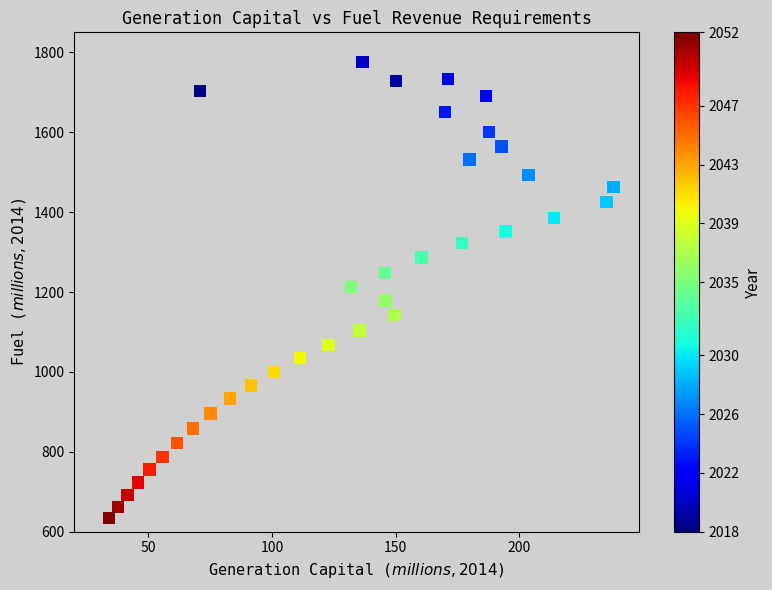

What is the range of X values (max minus min)?

204.3